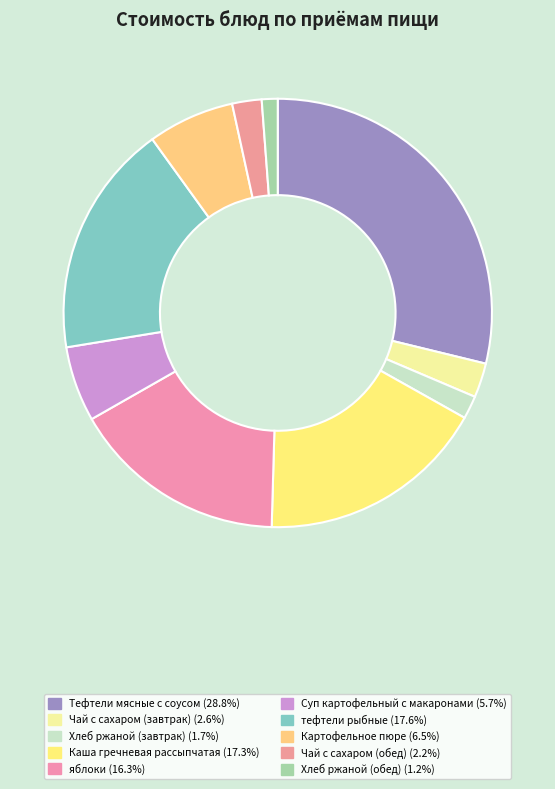

Count the number of slices in the pie.

10